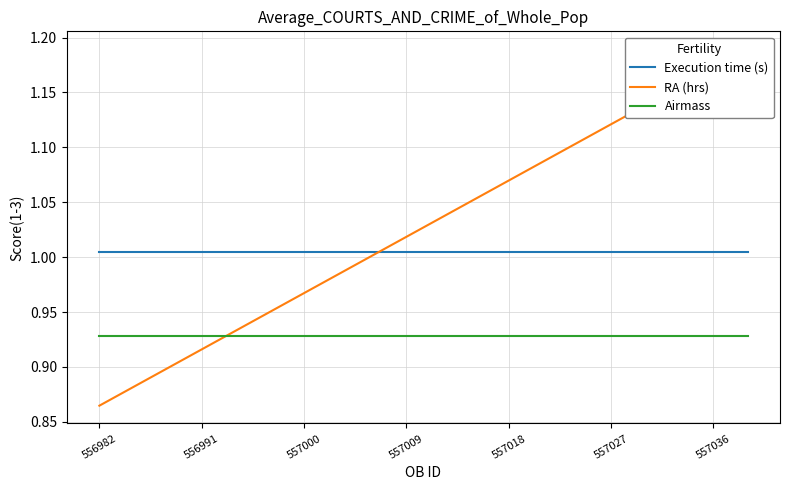

Rank the series by their average value, from highest to lowest.

RA (hrs), Execution time (s), Airmass